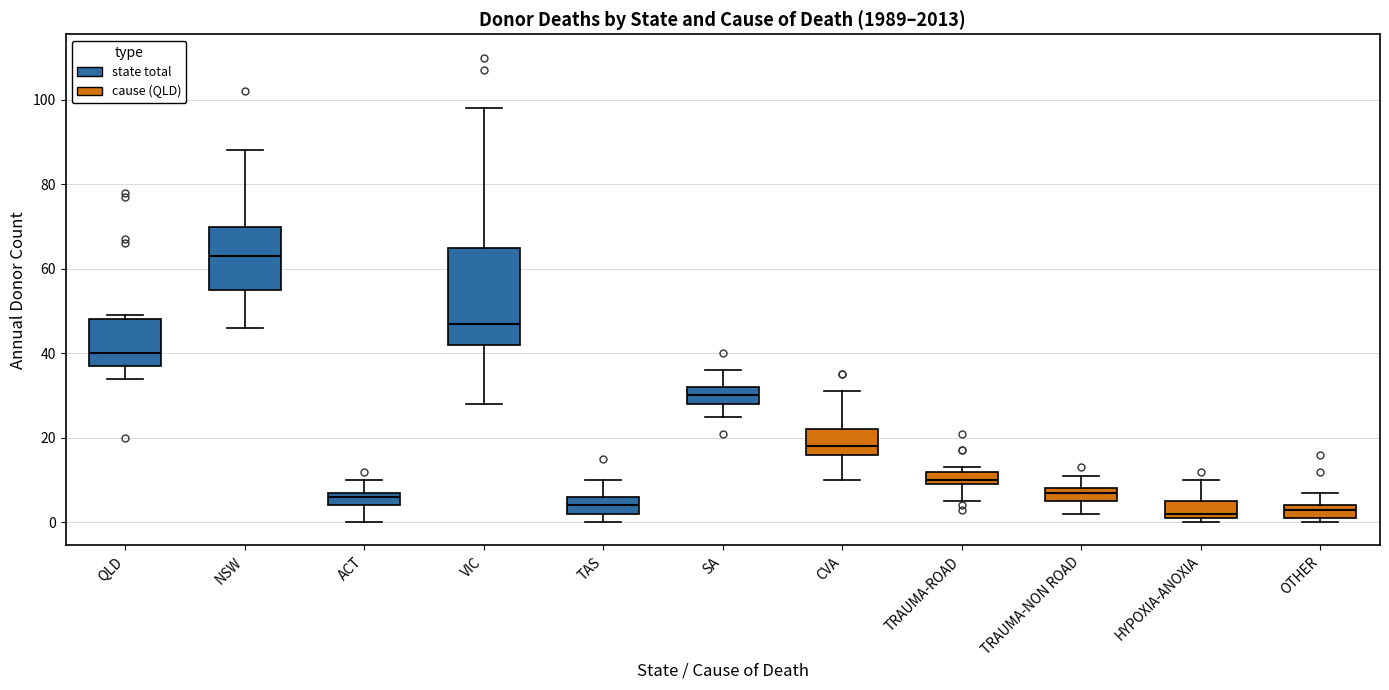

Comparing the boxes themselves (not the whiskers), which one is the tallest?

VIC